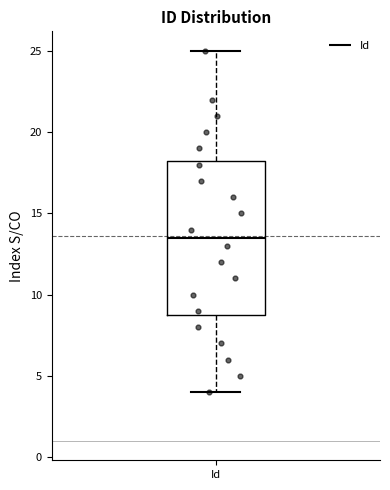

Transcribe this box plot: give where the median line is, the range the box spans, and where the two whiskers end, as read against the y-axis. The values are not printed on the chart, so give them approximately, as read against the axis.

median 13.5, box 9.0 to 18.5, whiskers 4.0 to 25.0